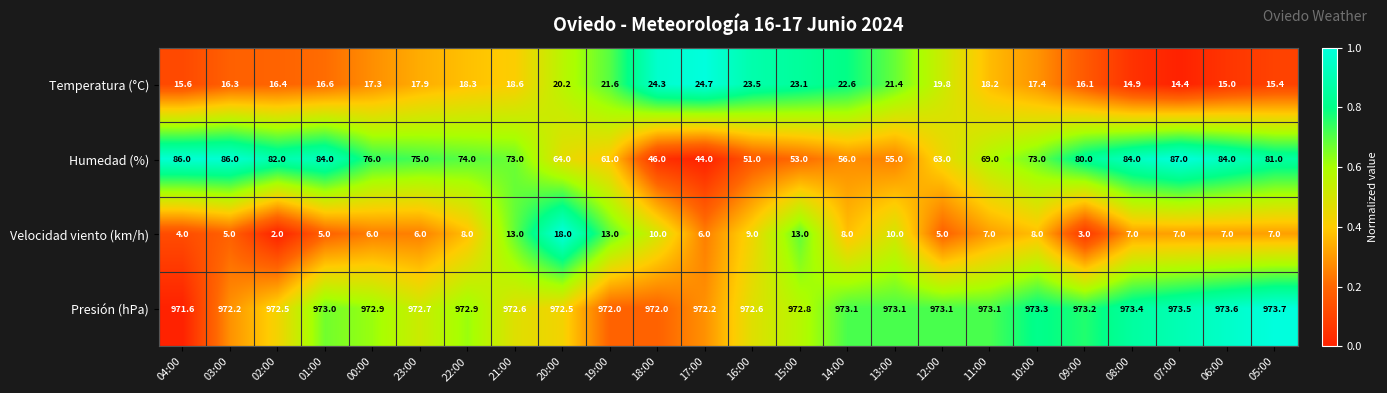

Rank the series by their maximum value, from highest to lowest.

Presión (hPa), Humedad (%), Temperatura (°C), Velocidad viento (km/h)